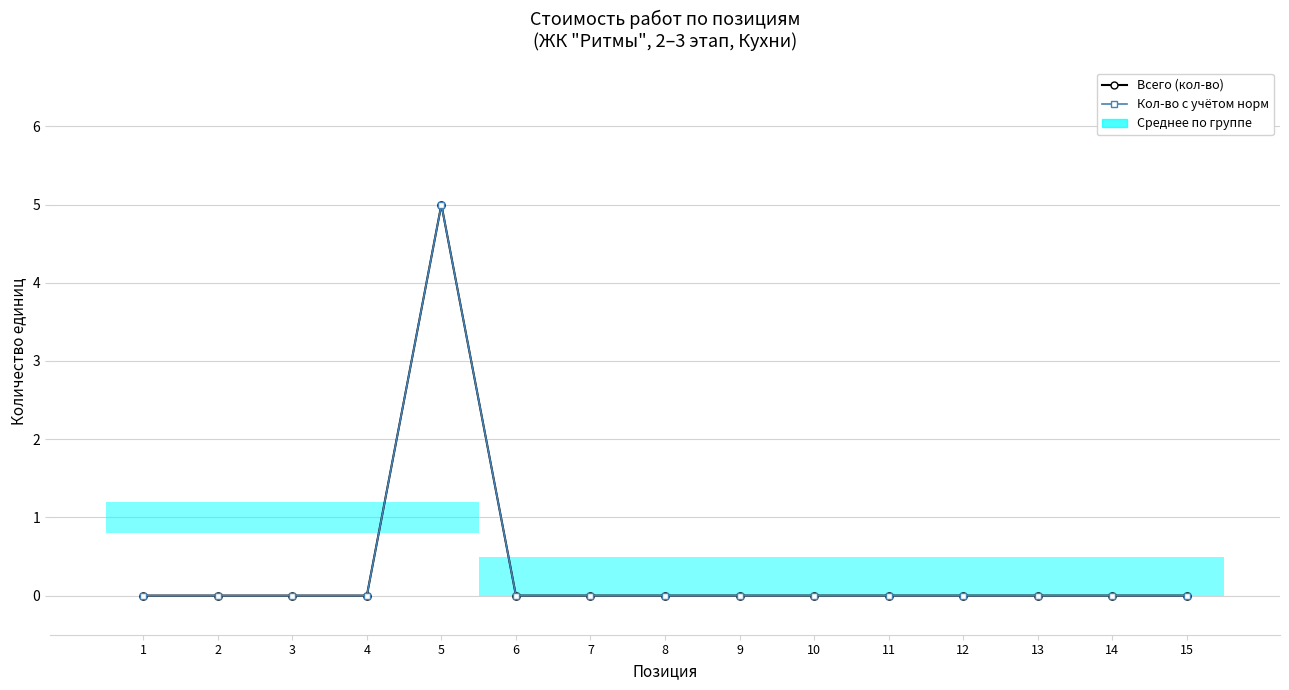

Is the value of Всего (кол-во) at 9 greater than the value of Кол-во с учётом норм at 7?

No